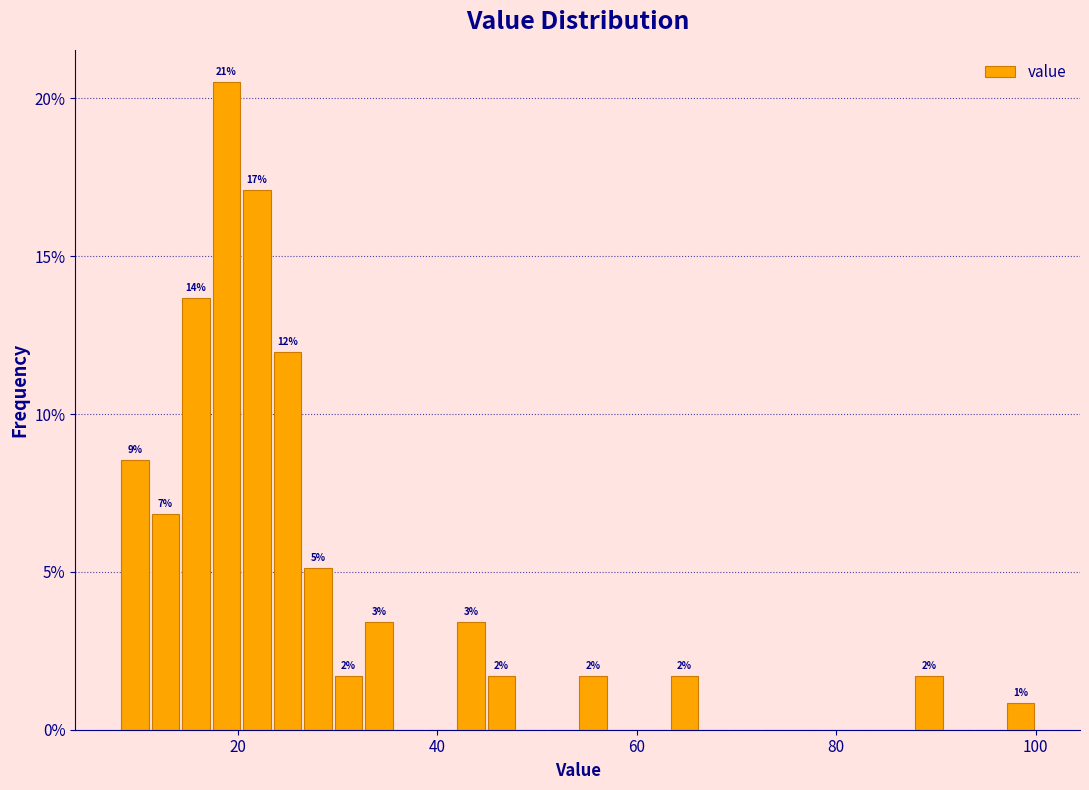

Read against the x-axis, roughly where is the centre of the tallest bar?

18